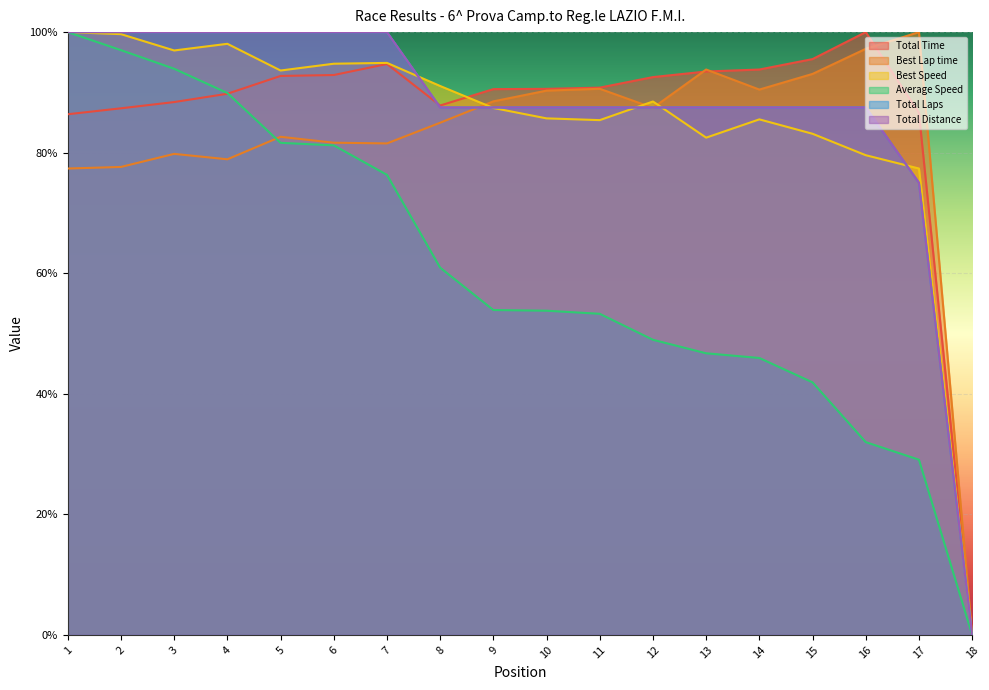

At which category is the sum across all series the highest?

1